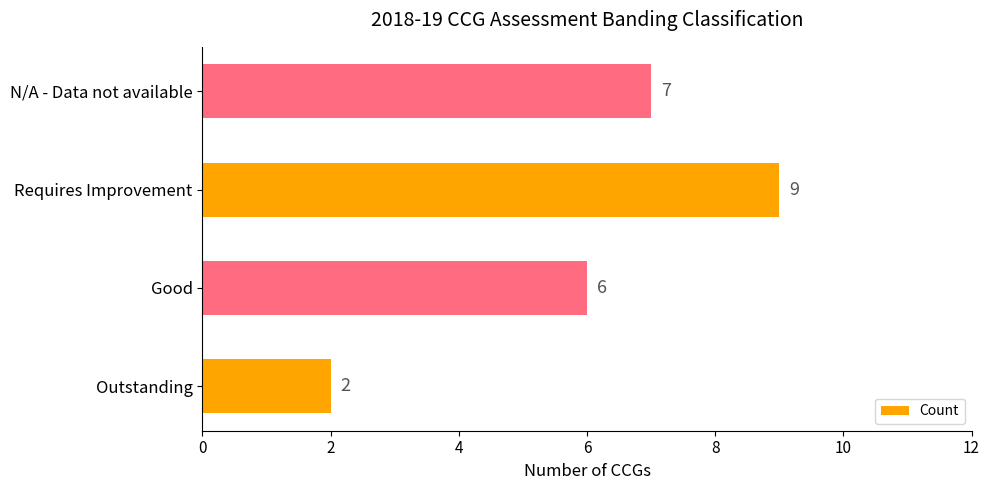

List the labels in order of value, smallest first.

Outstanding, Good, N/A - Data not available, Requires Improvement